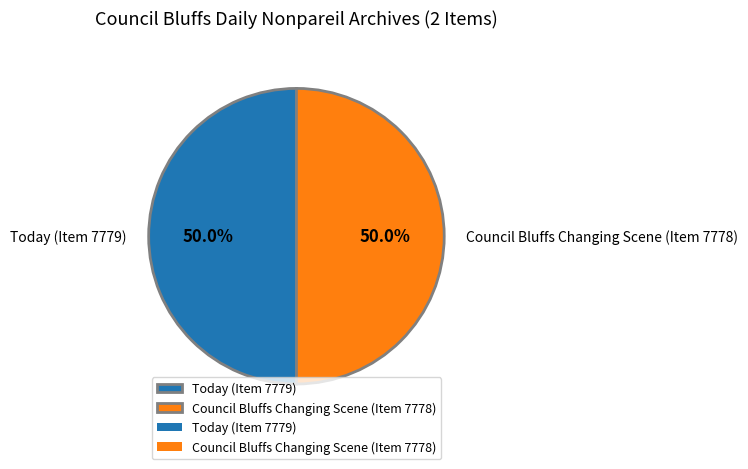

The Today (Item 7779) slice represents 50% of the pie. True or false?

True